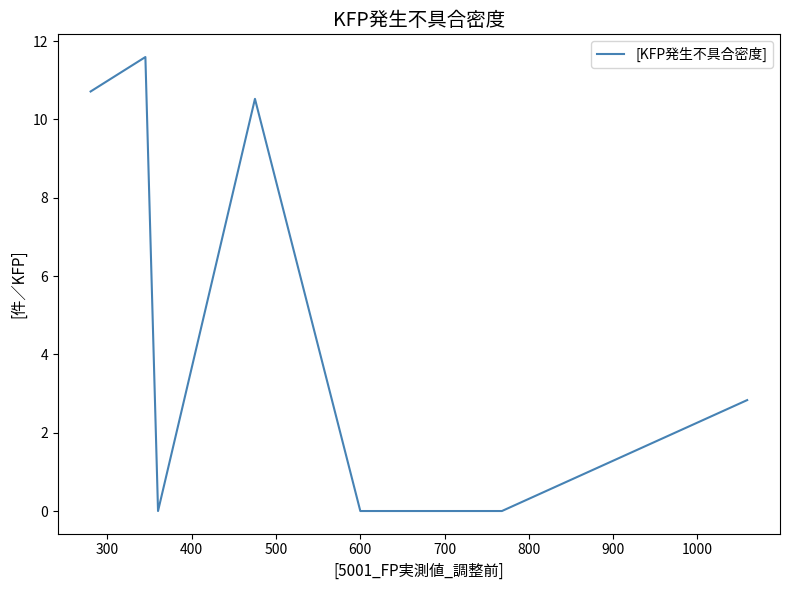

What is the difference between the second highest and second lowest values?

10.7